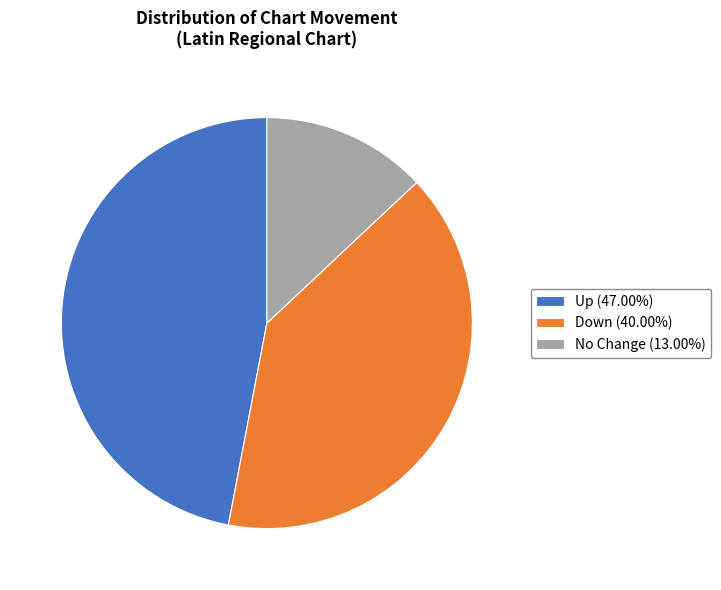

Is the sum of No Change (13.00%) and Down (40.00%) greater than half?

Yes